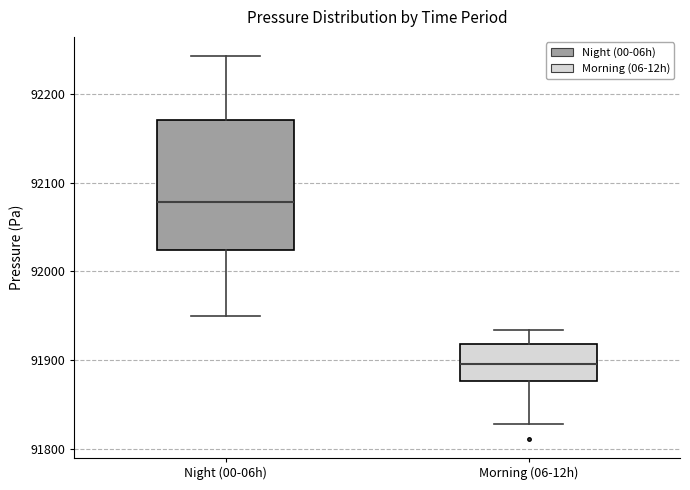

Reading left to right, read every box against the y-axis: the position of its median line, the range the box covers, and the ends of its whiskers. The values are not printed on the chart, so give them approximately, as read against the axis.

Night (00-06h): median 92080, box 92020 to 92170, whiskers 91950 to 92240
Morning (06-12h): median 91900, box 91880 to 91920, whiskers 91830 to 91930